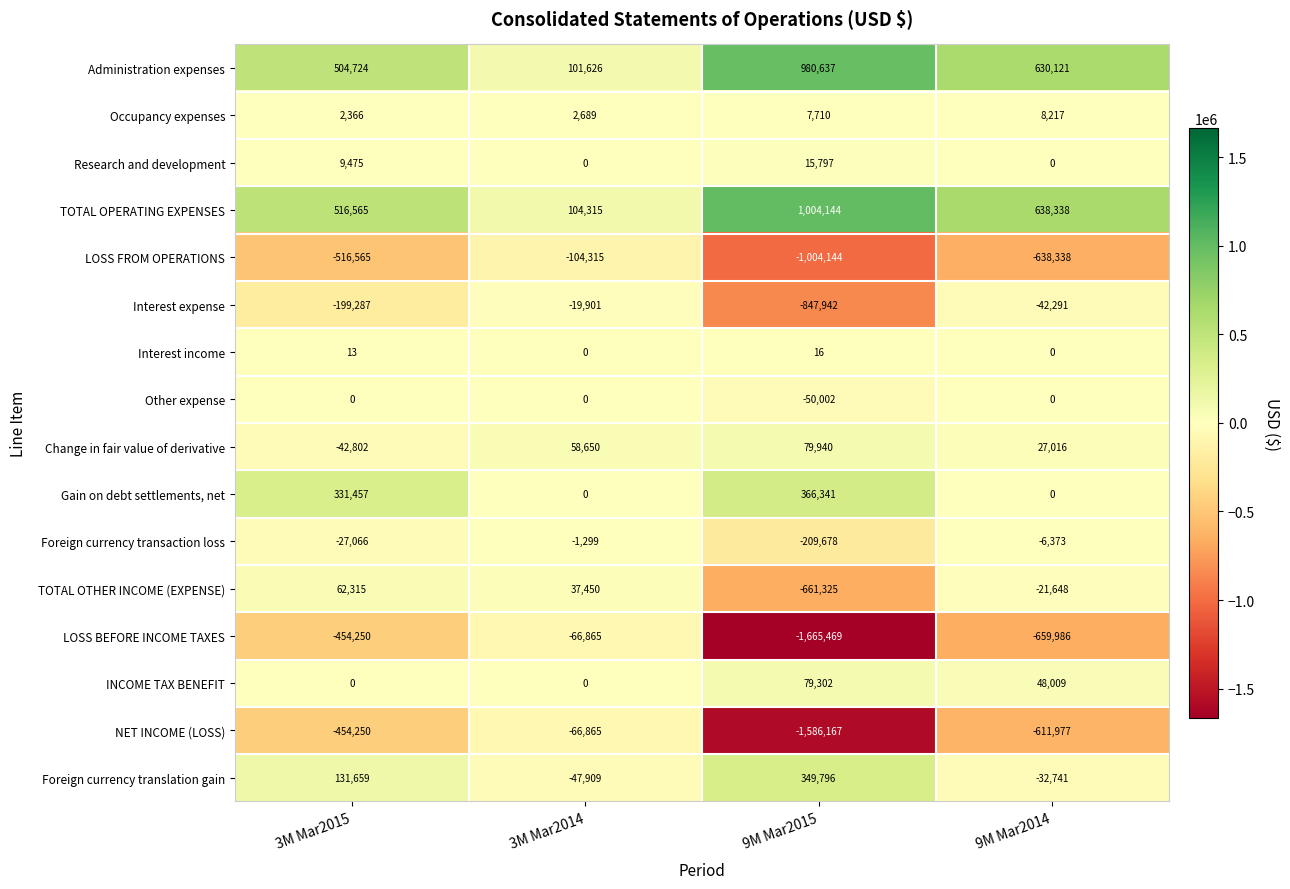

The NET INCOME (LOSS) series shows -454250 at 3M Mar2015. True or false?

True